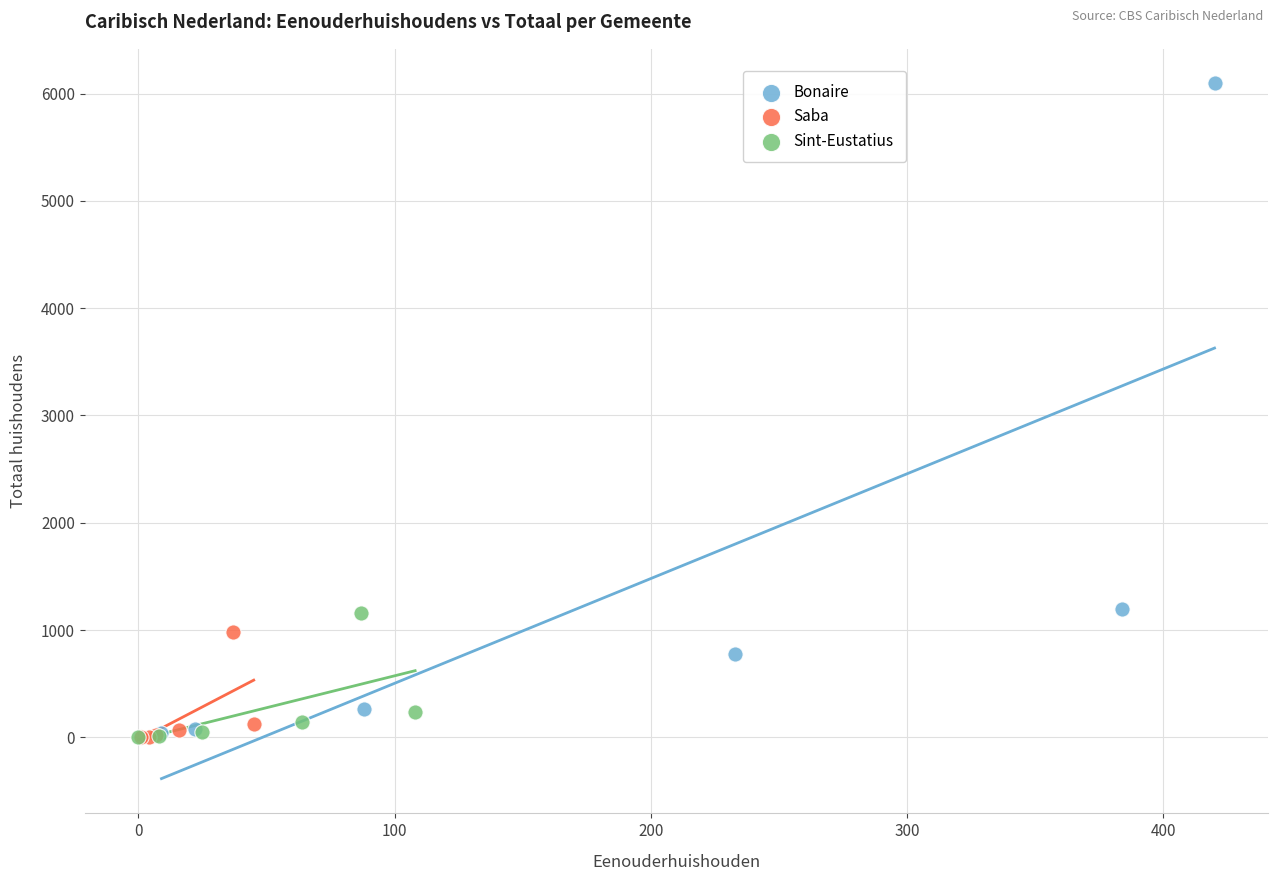

Which series has the widest spread of Y values?

Bonaire